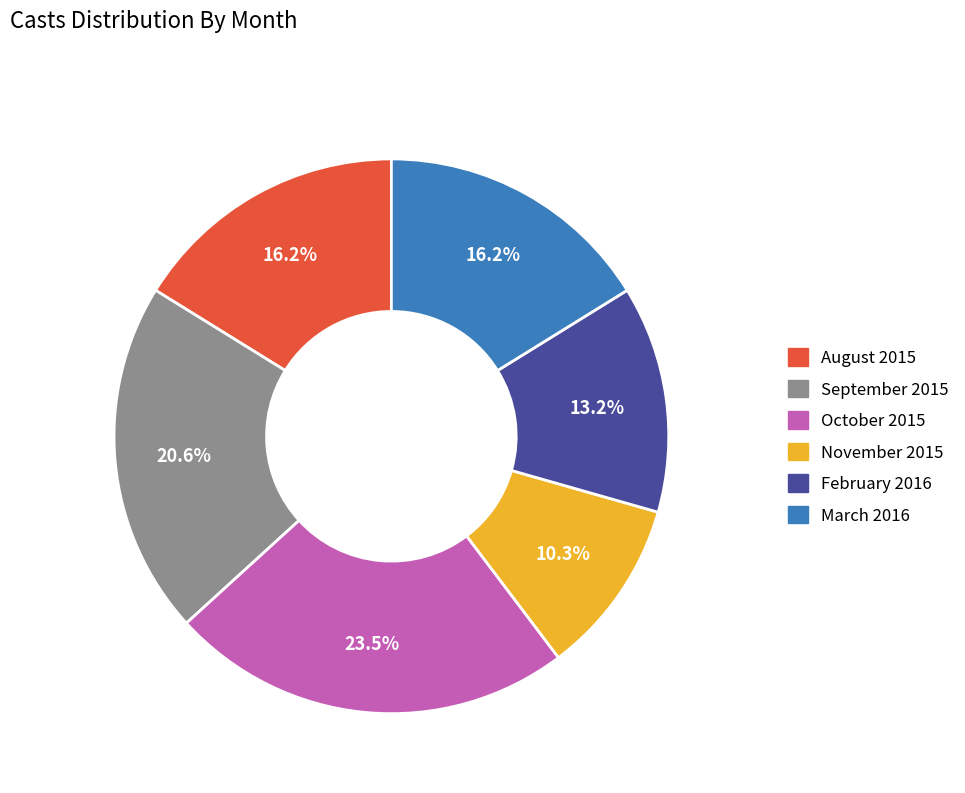

Which slice is the smallest?

November 2015